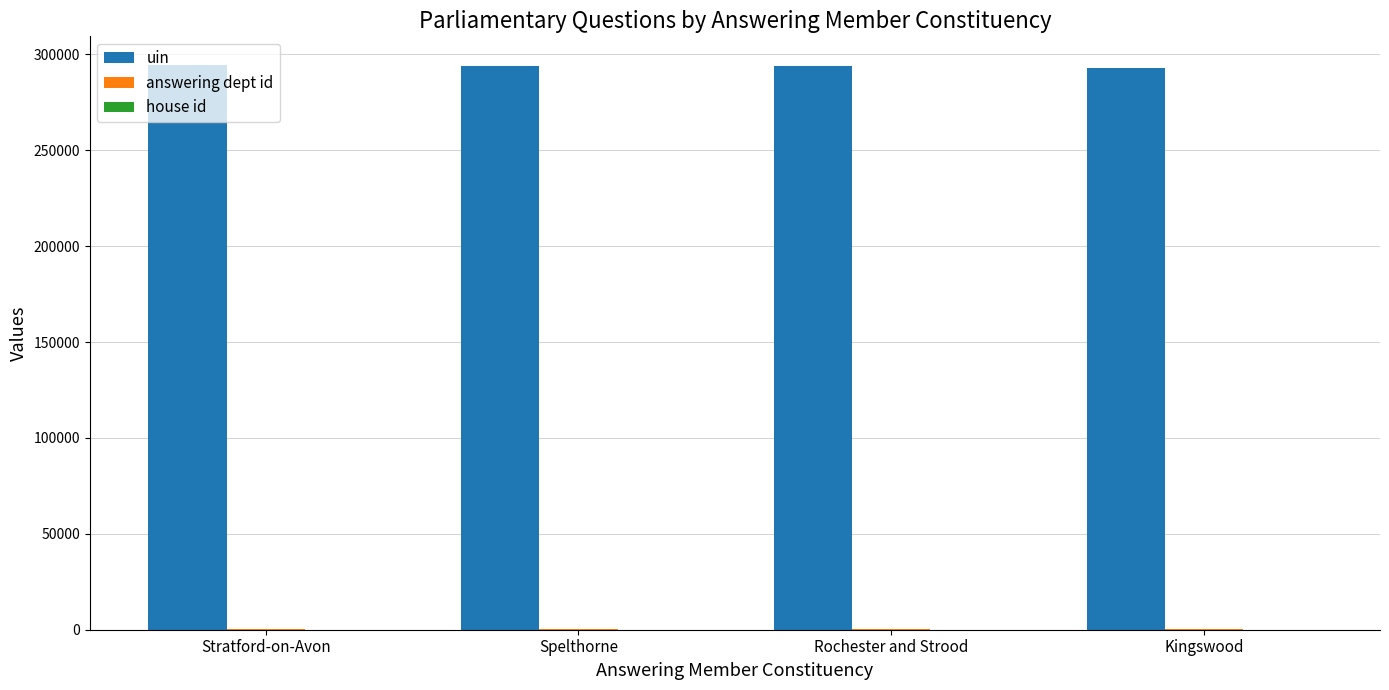

What is the greatest value displayed?

294688